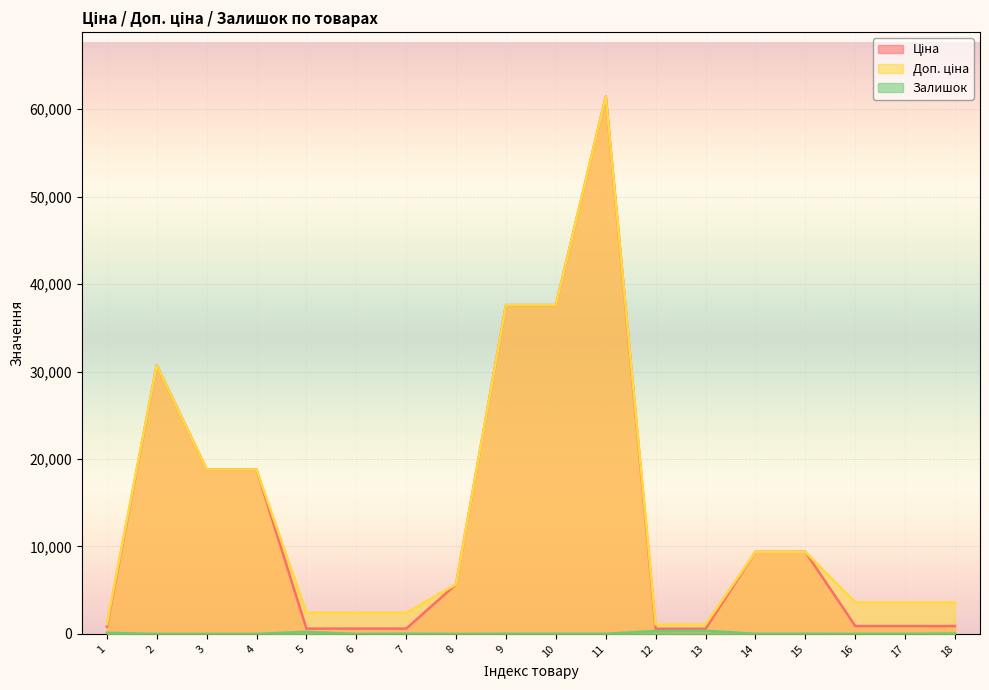

True or false: Ціна and Доп. ціна intersect in this chart.

False